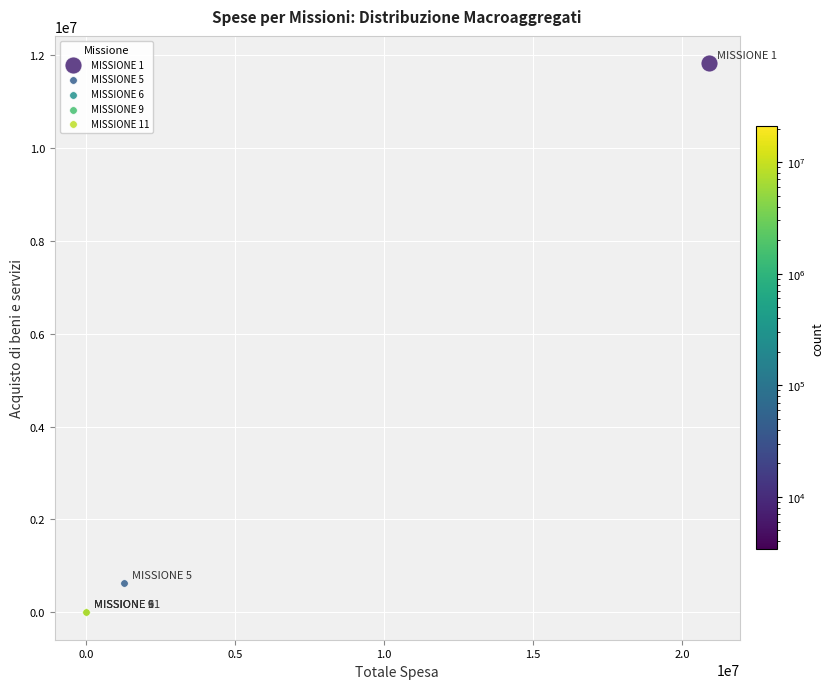

Which series contains the highest Y value?

MISSIONE 1